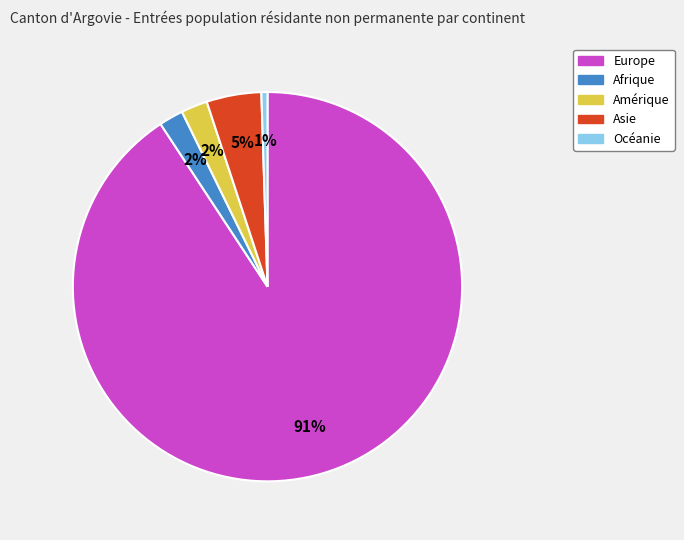

True or false: Amérique accounts for 15% of the total.

False